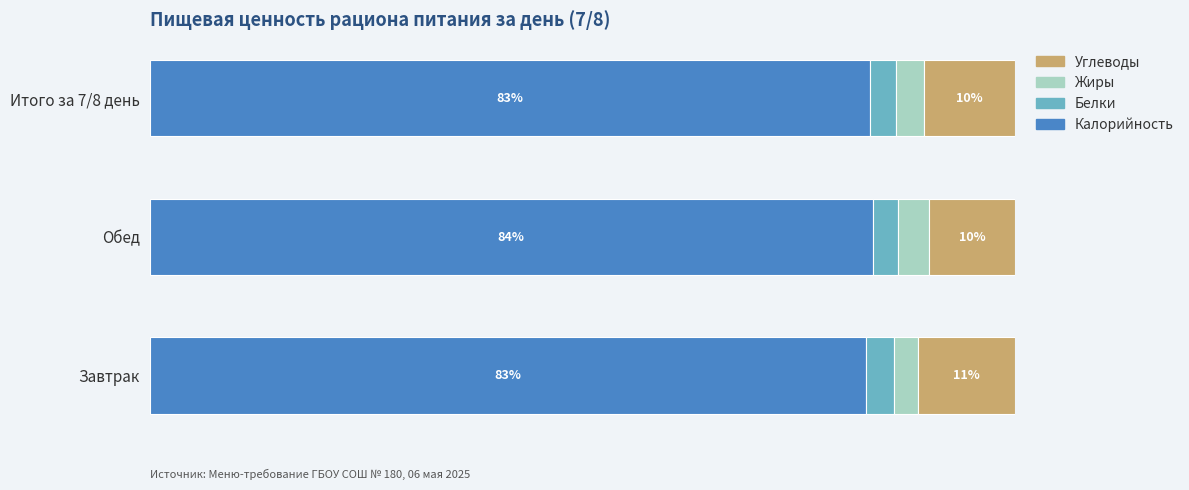

At which label does Калорийность reach its peak?

Обед